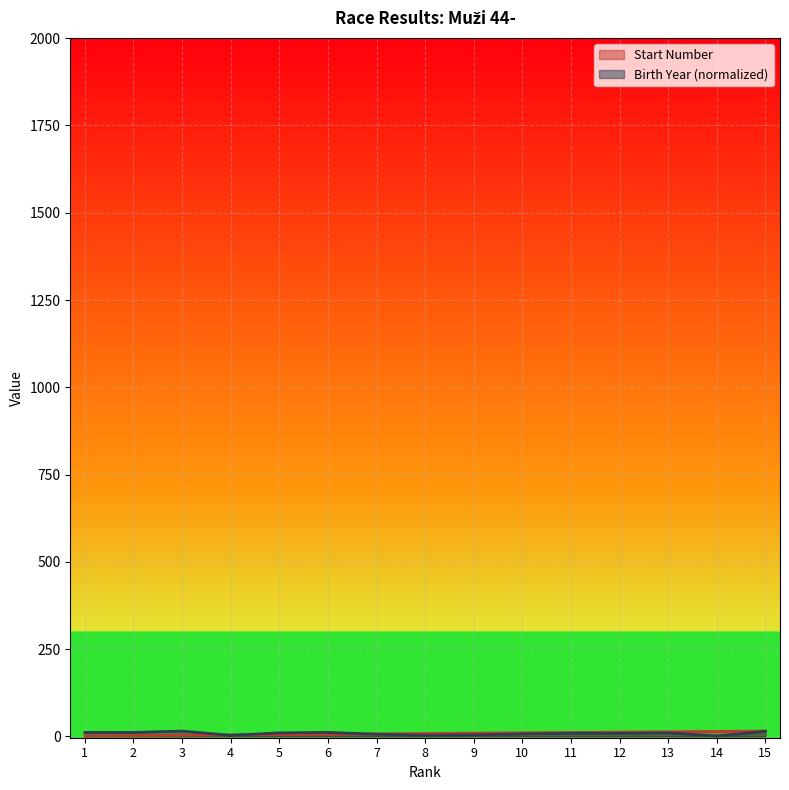

What is the value of the Birth Year point at the 8th from the left?

2.9